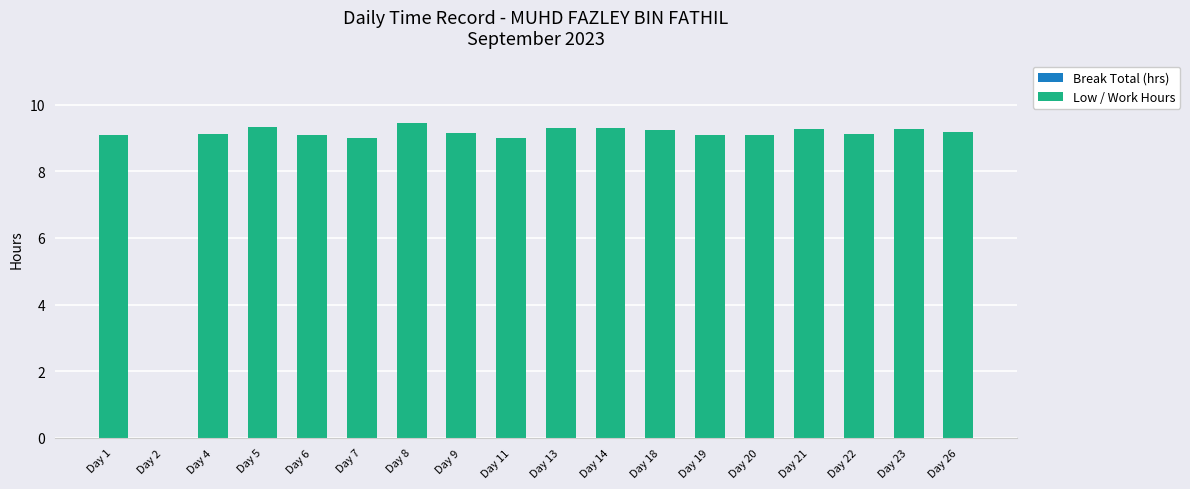

The chart shows a value of 5.1 at Day 23. True or false?

False